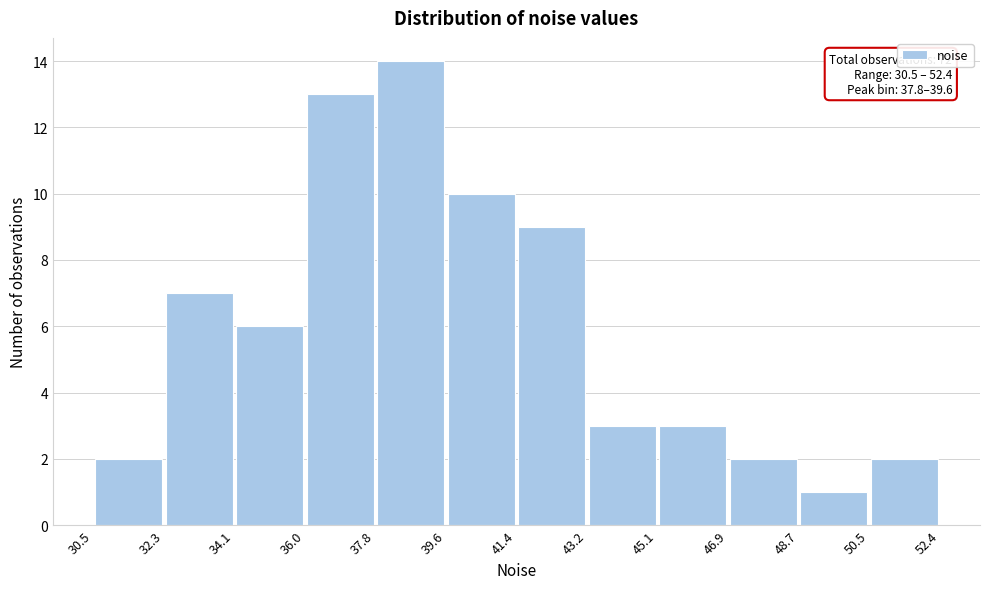

Over which range of the x-axis is the bar tallest?

37.8 to 39.6